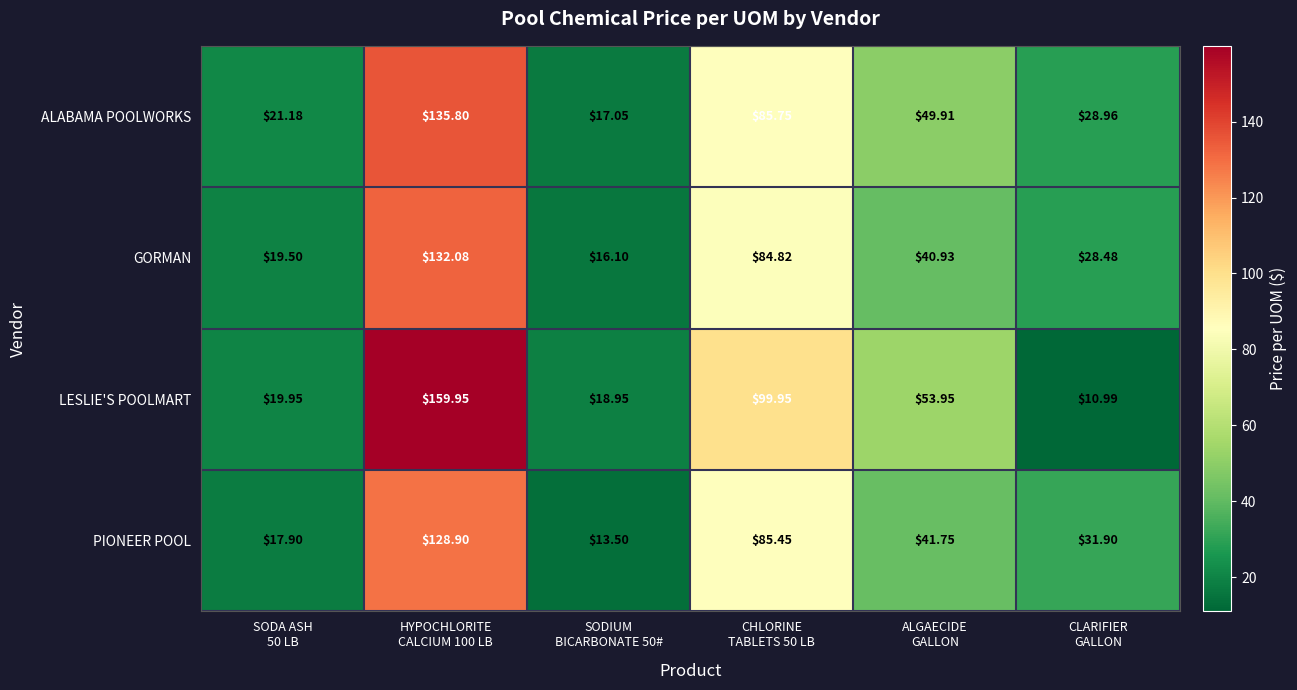

What is the smallest value displayed?

11.0